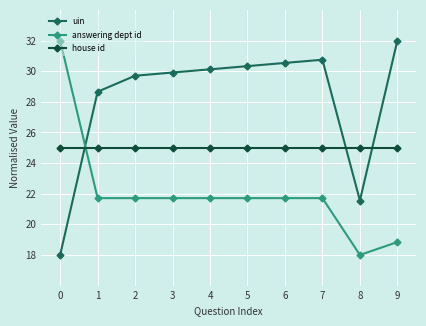

Where does the uin series first go above 30?

4